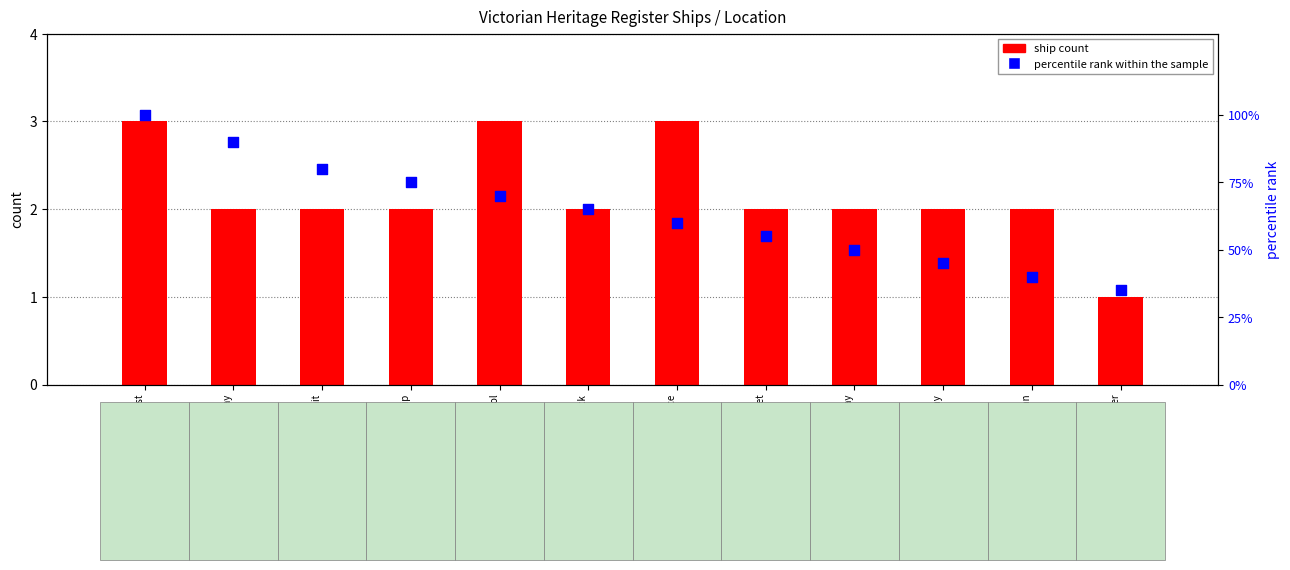

Which series reaches the minimum Y coordinate?

ship count